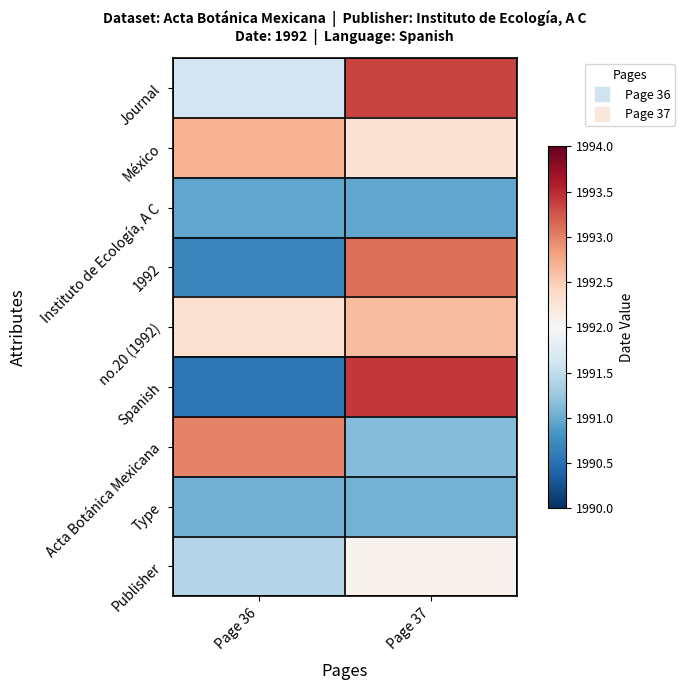

Which series changed the most between Page 36 and Page 37?

Spanish